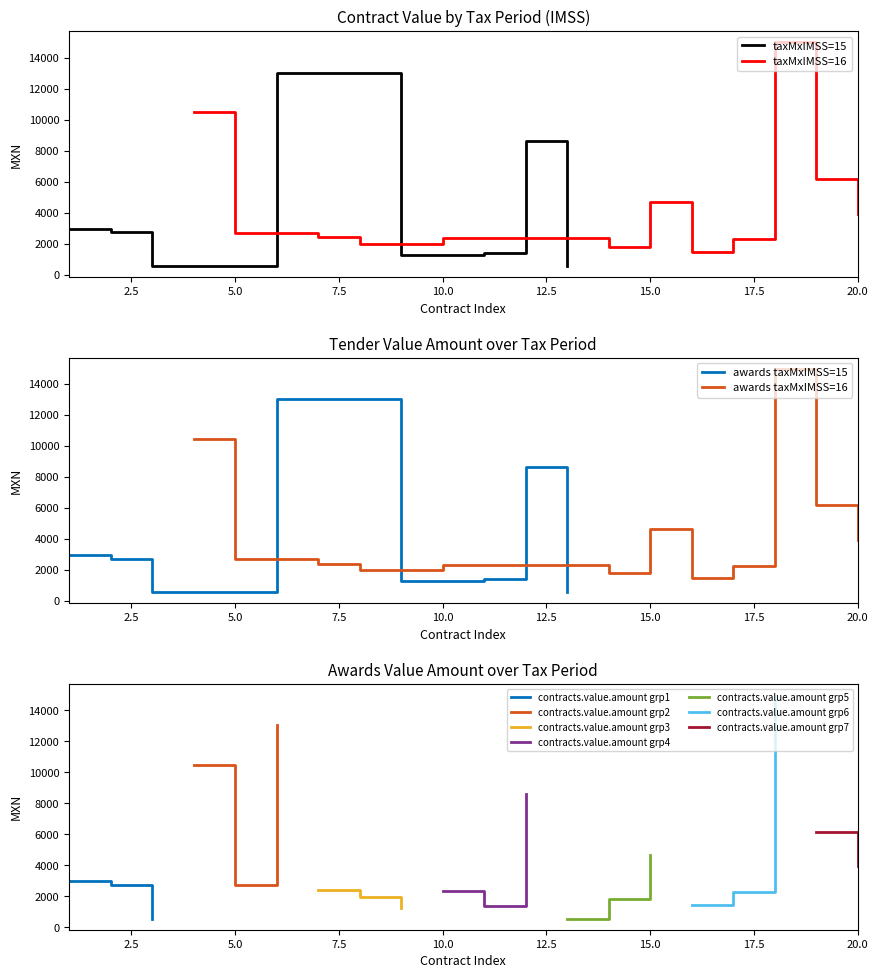

True or false: tender.value.amount and contracts.value.amount intersect in this chart.

False